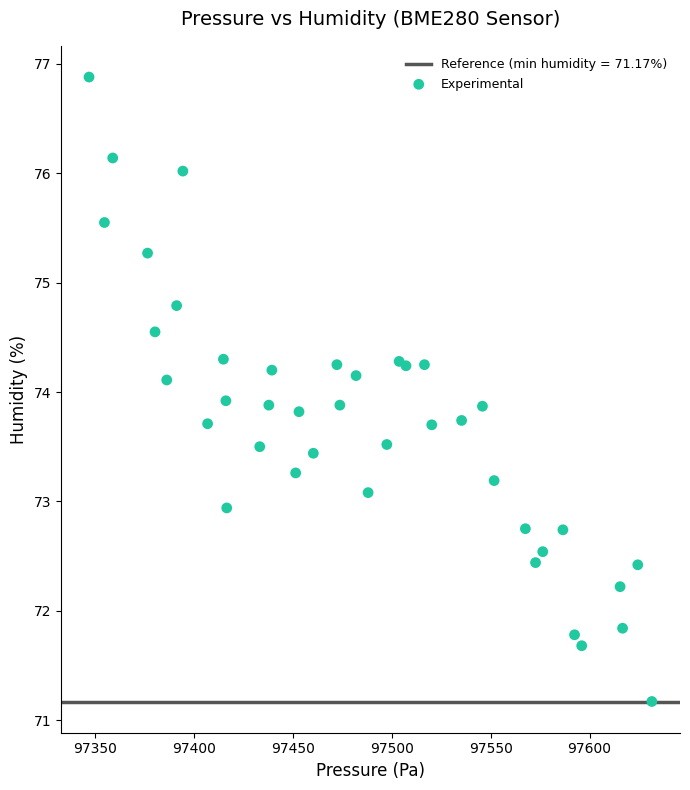

What is the range of X values (max minus min)?

284.6